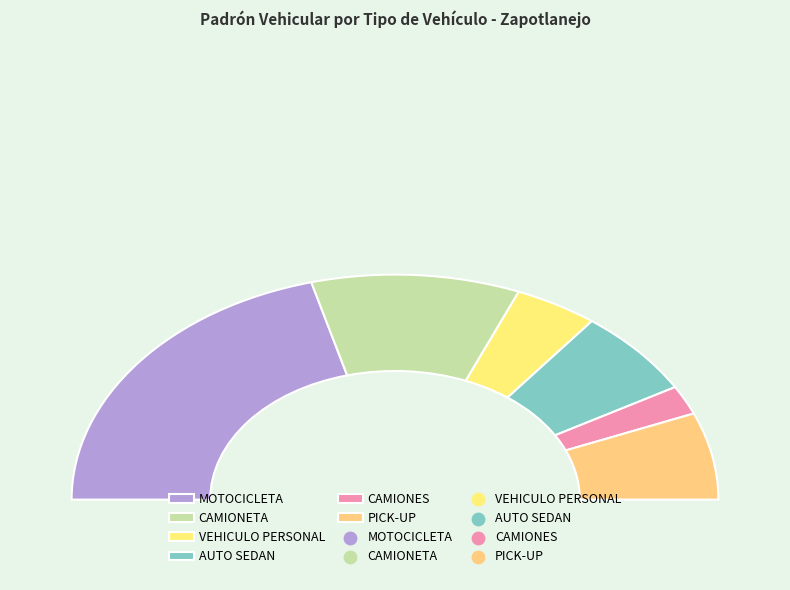

Does AUTO SEDAN represent more than half of the total?

No